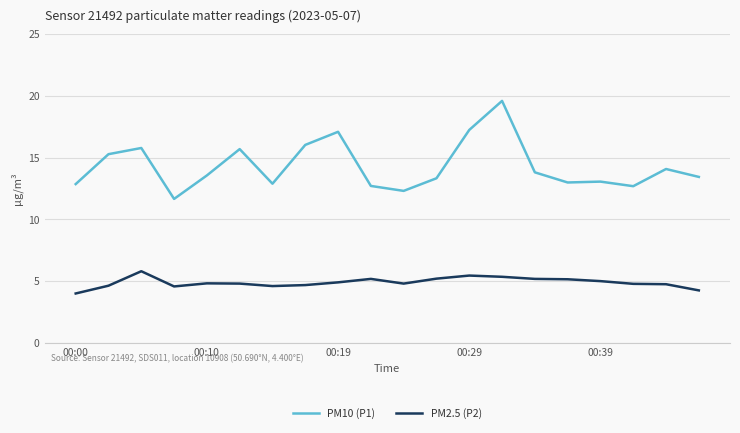

What is the difference between the maximum and minimum values in the PM10 (P1) series?

7.9